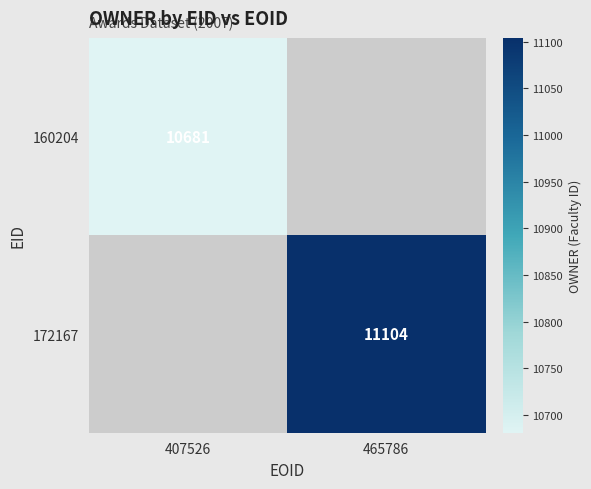

What is the maximum value shown in the chart?

11104